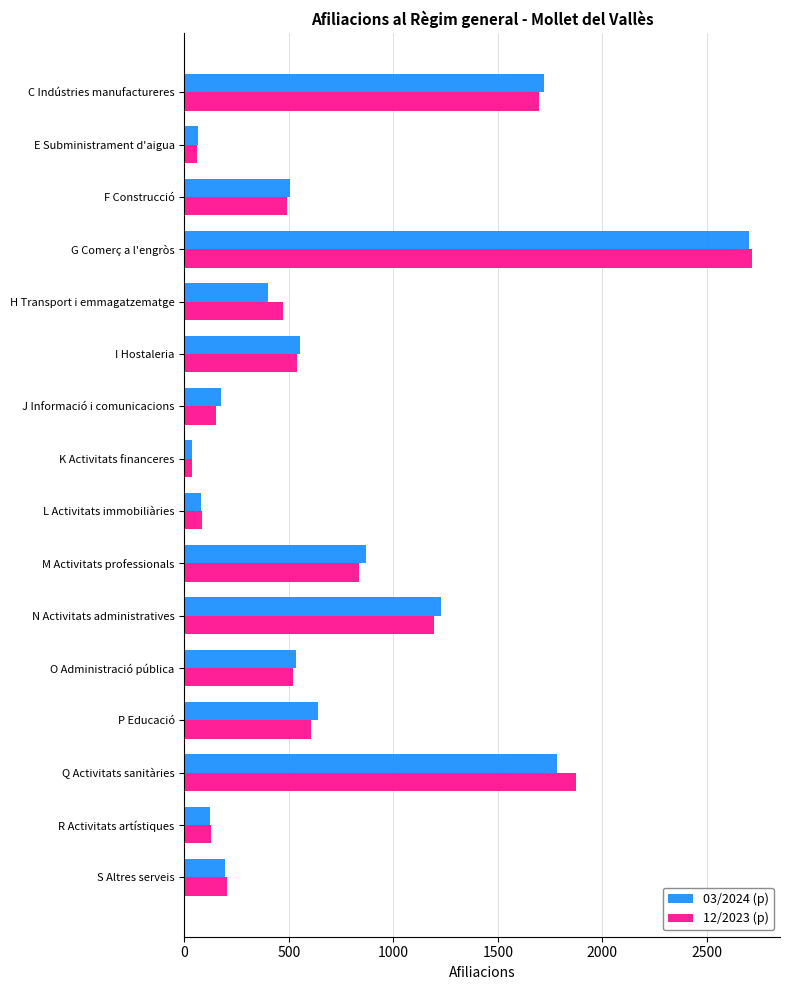

What is the average value of the 03/2024 (p) series?

726